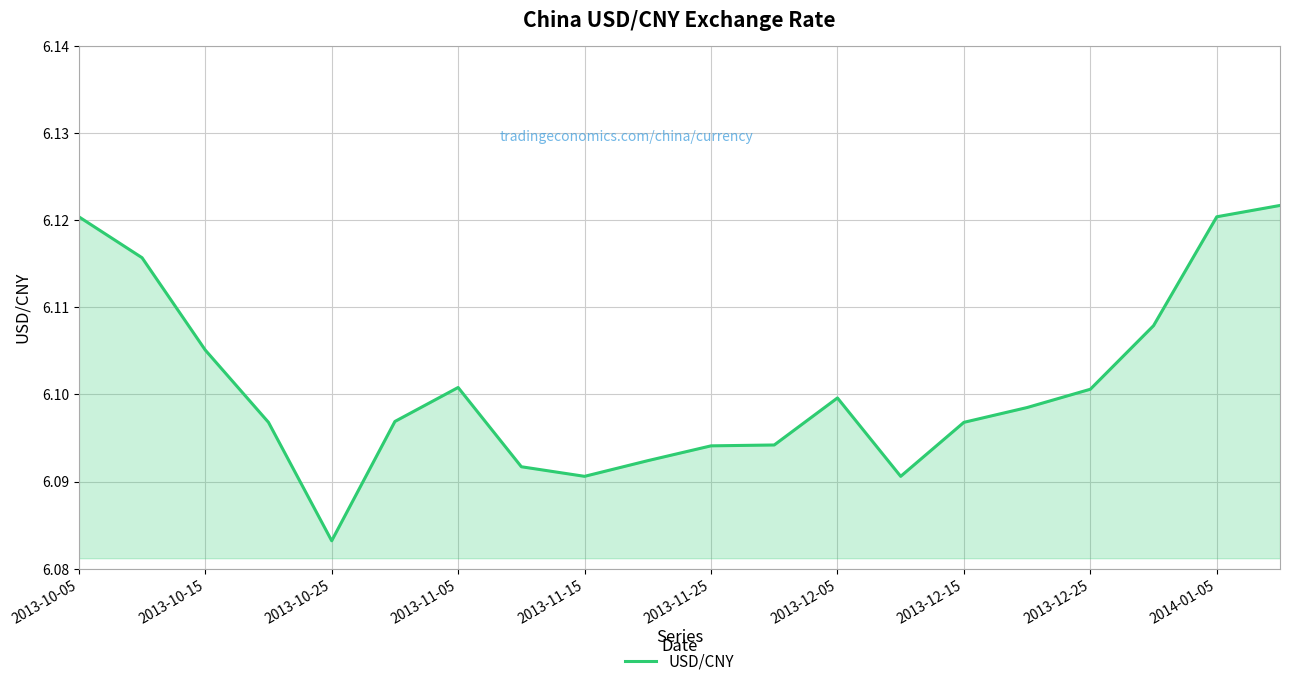

What is the maximum value shown in the chart?

6.1